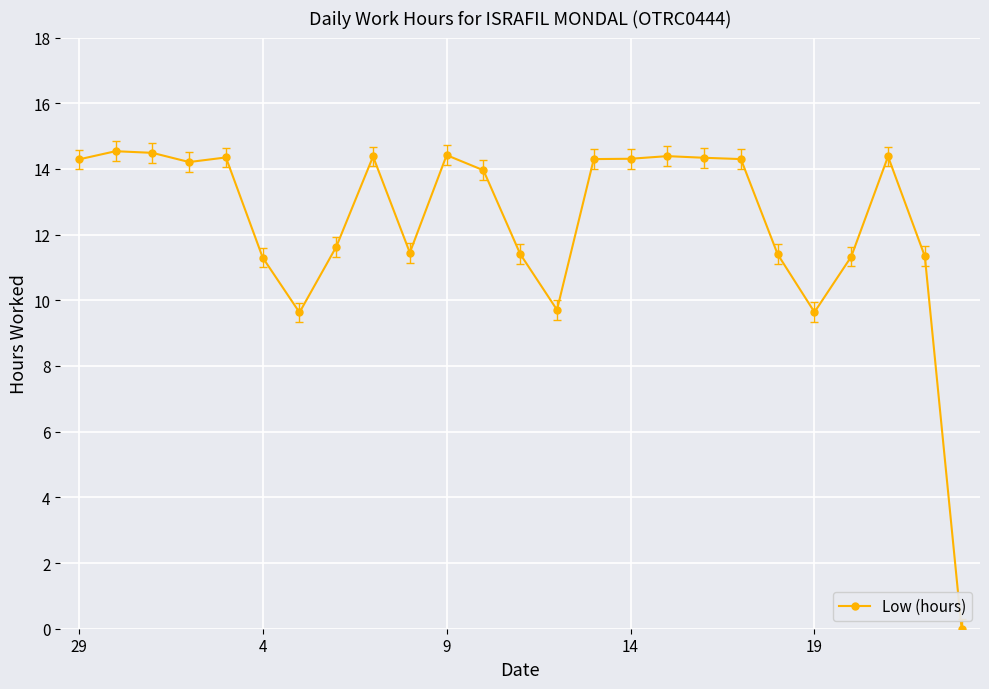

What is the value of the 24th point from the left?

11.3